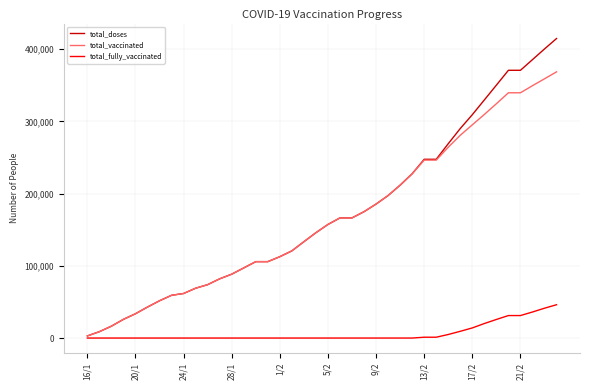

Which series has the widest spread of values?

total_doses